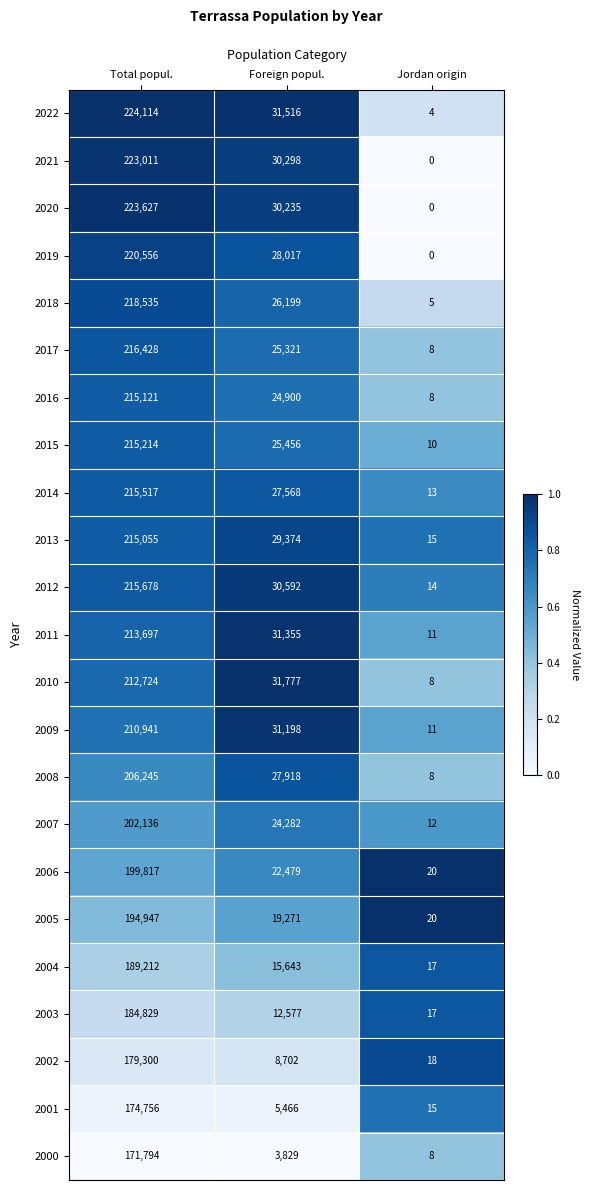

True or false: 2009 has a value of 51987 at Foreign popul..

False